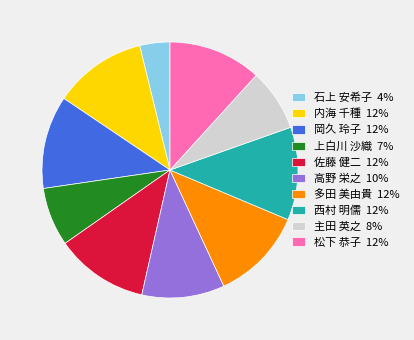

Does any single category account for the majority?

No